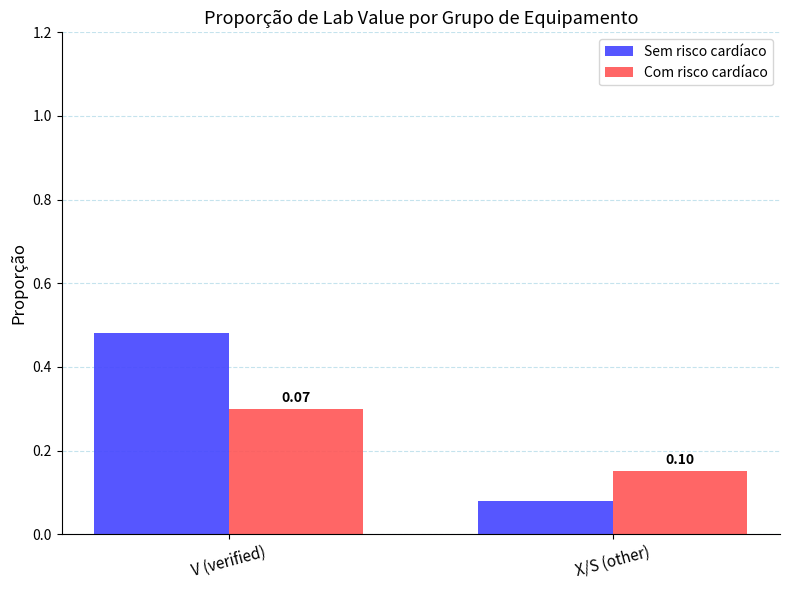

At which label does Sem risco cardíaco reach its minimum?

X/S (other)